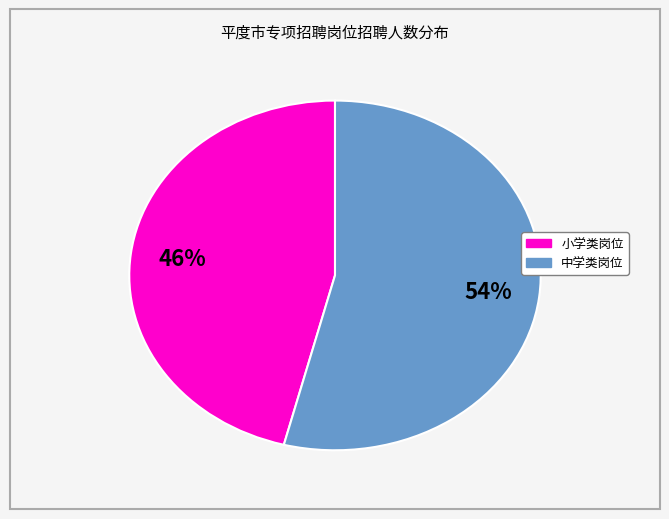

Which has a higher value, 小学类岗位 or 中学类岗位?

中学类岗位